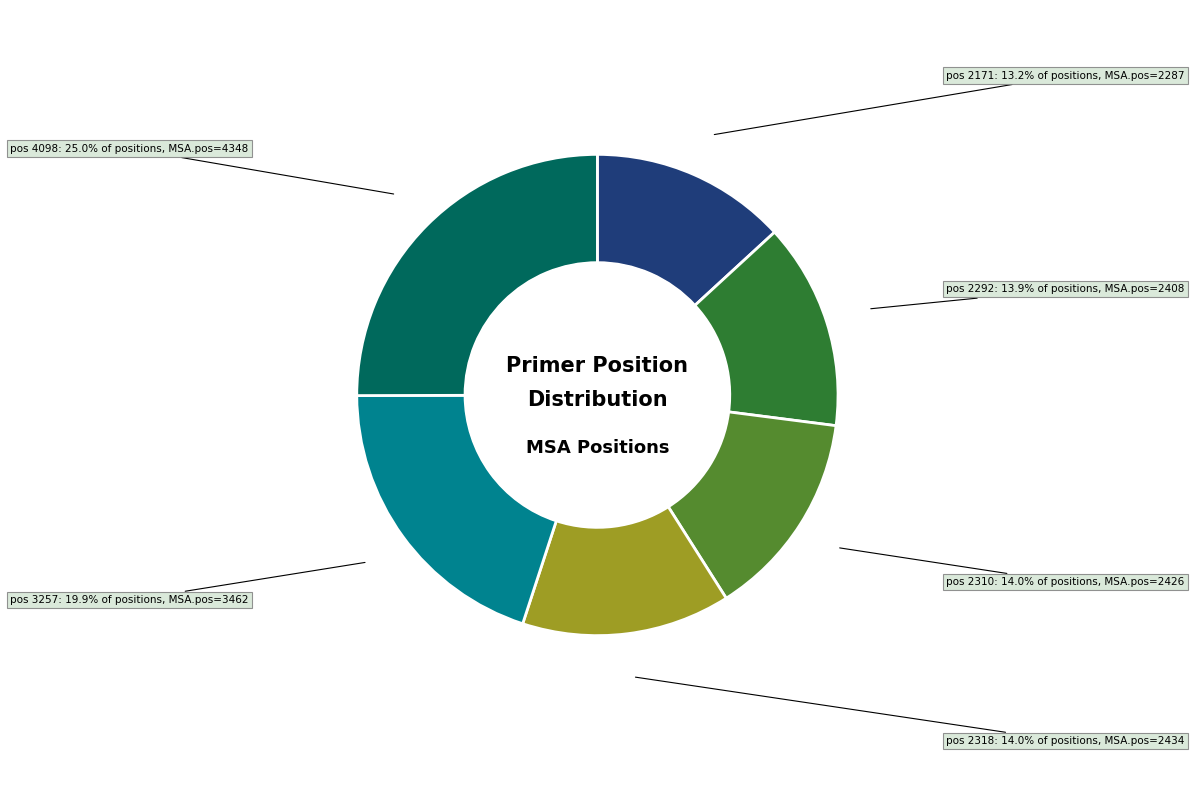

Is there a majority slice in this chart?

No